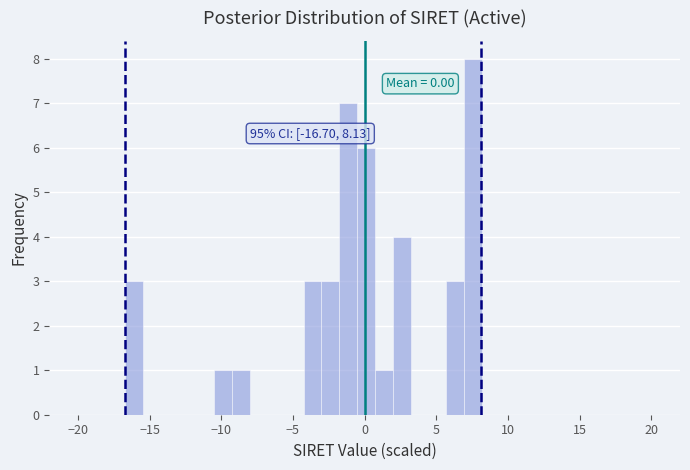

Read against the x-axis, roughly where is the centre of the tallest bar?

7.5